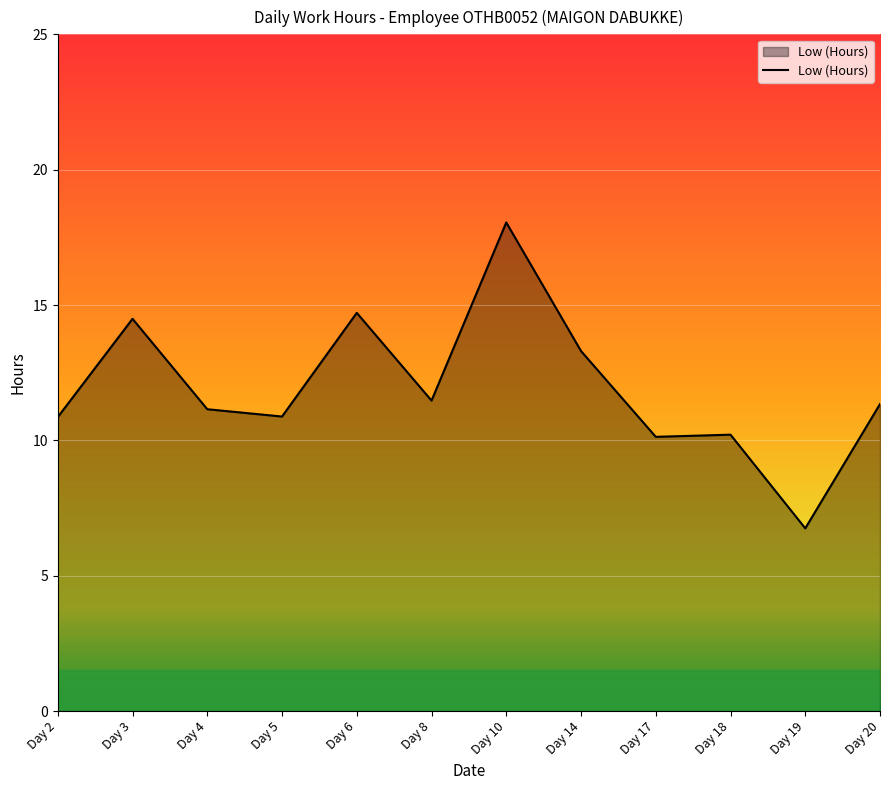

What is the sum of the values at Day 2 and Day 19?

17.6